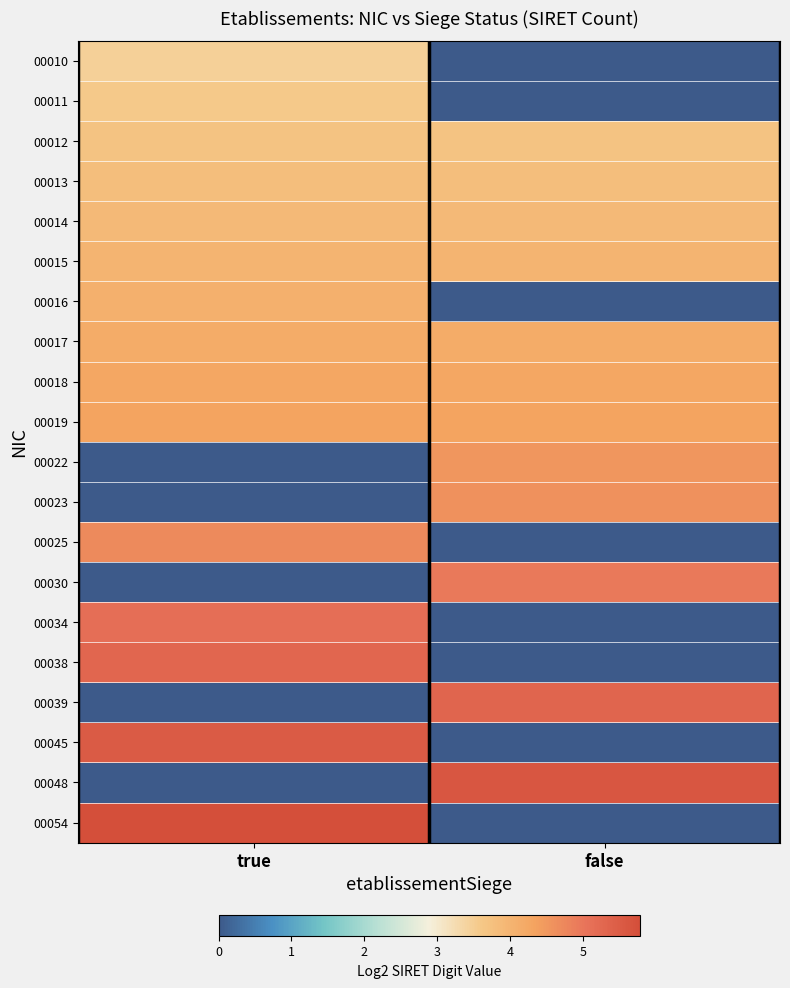

Which has a higher value, false or true?

true